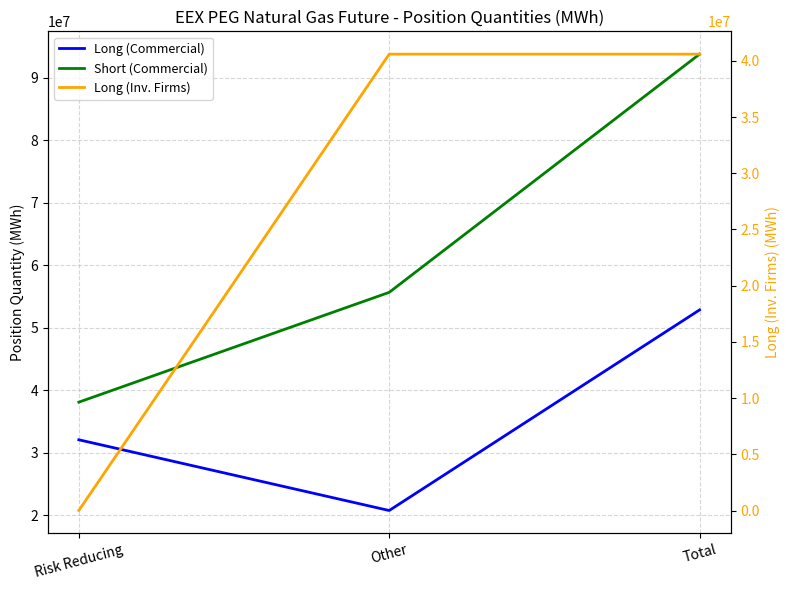

How many data points in Short (Commercial) are less than 55661349?

1